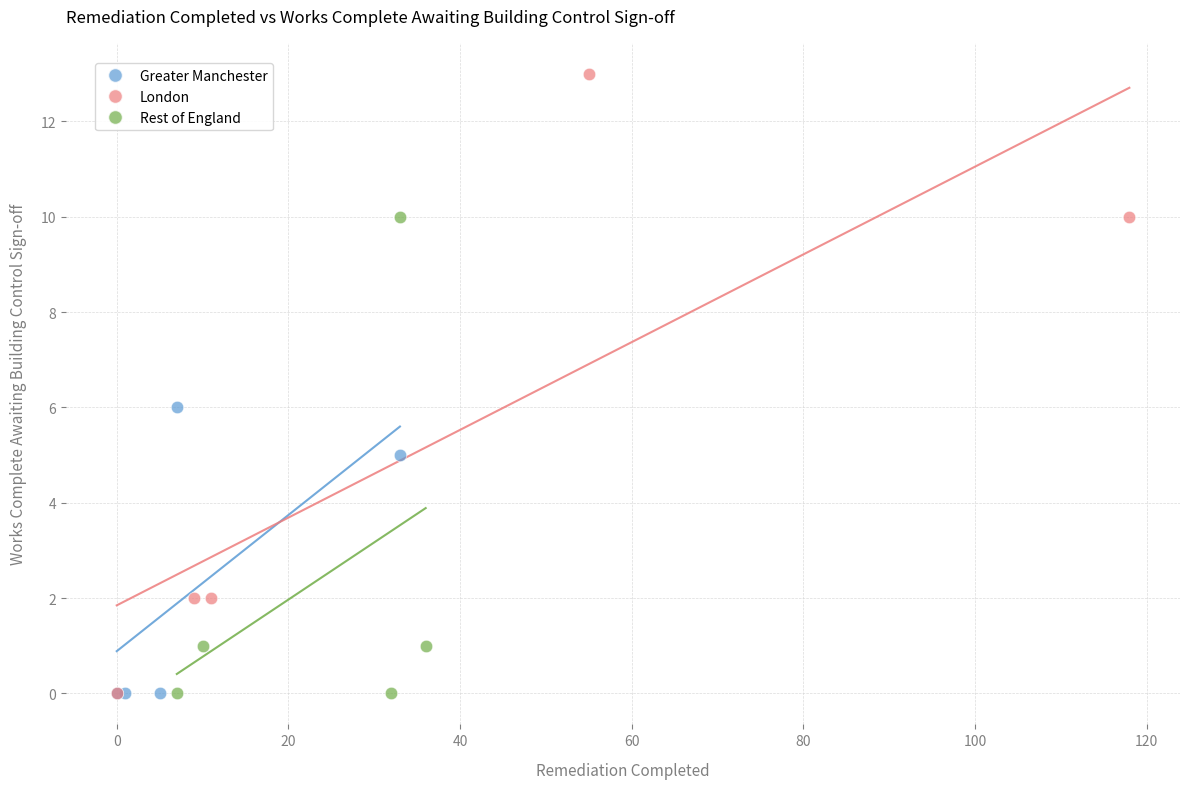

Which series has the widest spread of Y values?

London